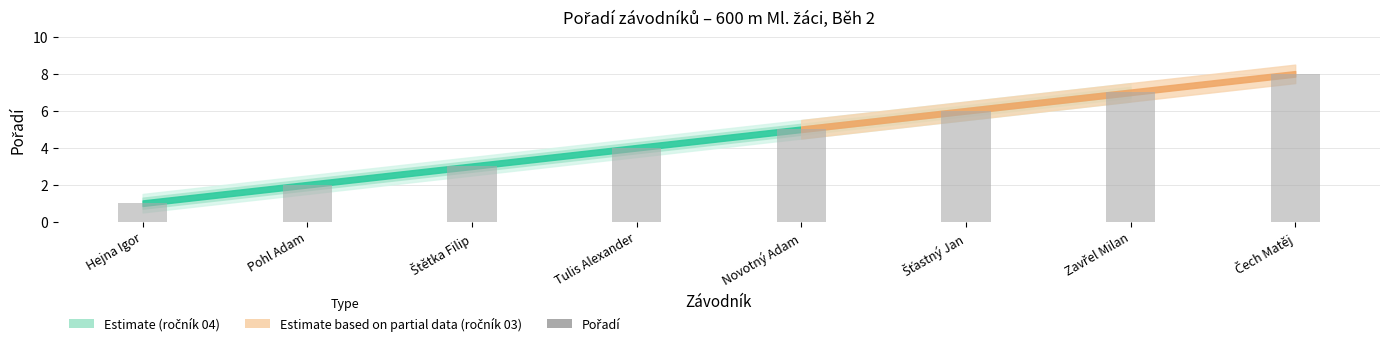

How many data points does each series have?

8